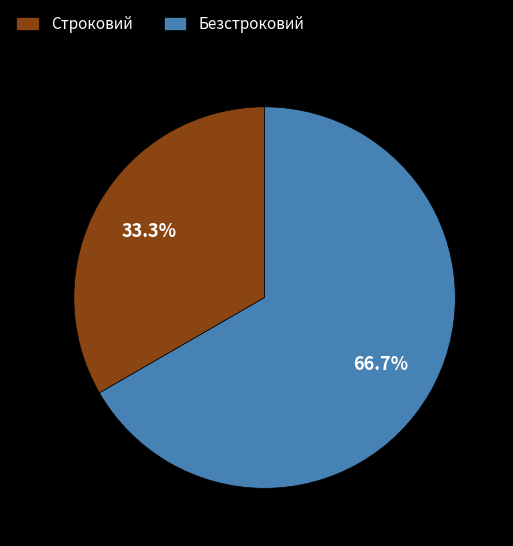

To the nearest percent, what is the difference between the largest and smallest slice percentages?

33%